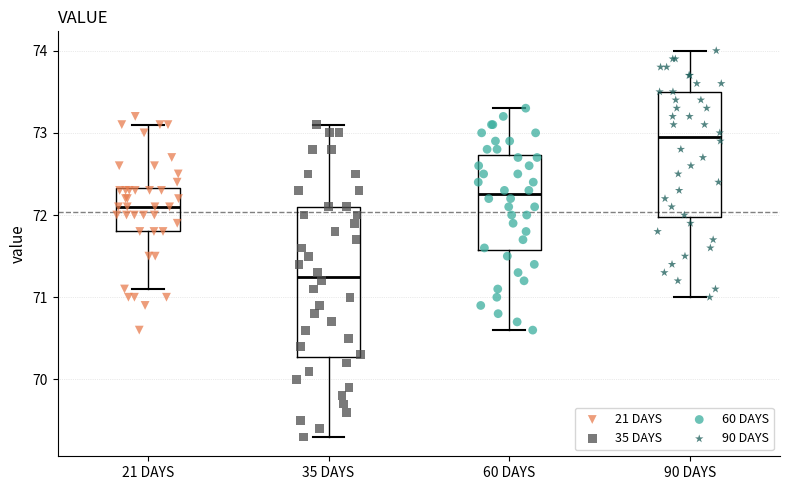

Reading left to right, transcribe this box plot: for each box, give where its median line is, the range the box spans, and where its two whiskers end, as read against the y-axis. The values are not printed on the chart, so give them approximately, as read against the axis.

21 DAYS: median 72.1, box 71.8 to 72.3, whiskers 71.1 to 73.1
35 DAYS: median 71.3, box 70.3 to 72.1, whiskers 69.3 to 73.1
60 DAYS: median 72.3, box 71.6 to 72.7, whiskers 70.6 to 73.3
90 DAYS: median 73.0, box 72.0 to 73.5, whiskers 71.0 to 74.0